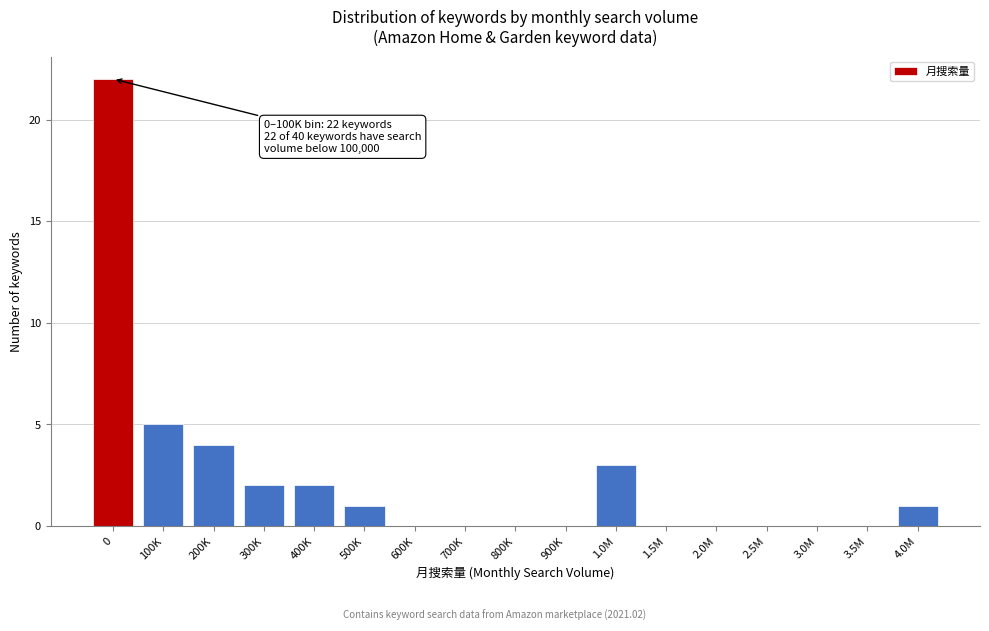

Reading left to right, list all the values displayed in this chart.

0=22	100K=5	200K=4	300K=2	400K=2	500K=1	600K=0	700K=0	800K=0	900K=0	1.0M=3	1.5M=0	2.0M=0	2.5M=0	3.0M=0	3.5M=0	4.0M=1